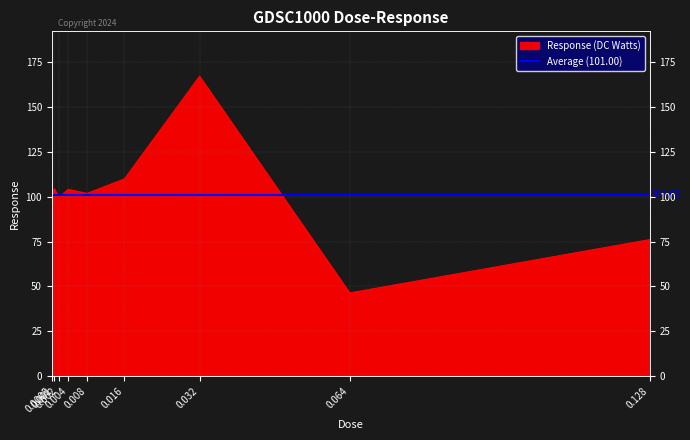

What is the ratio of the value at 0.032 to the value at 0.001?

1.6